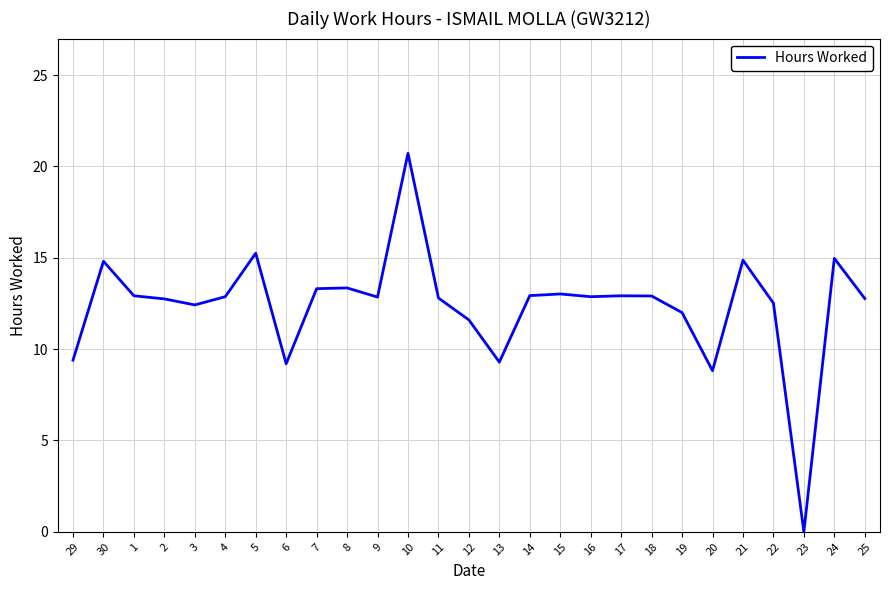

Does the chart display data point markers on the line(s)?

No